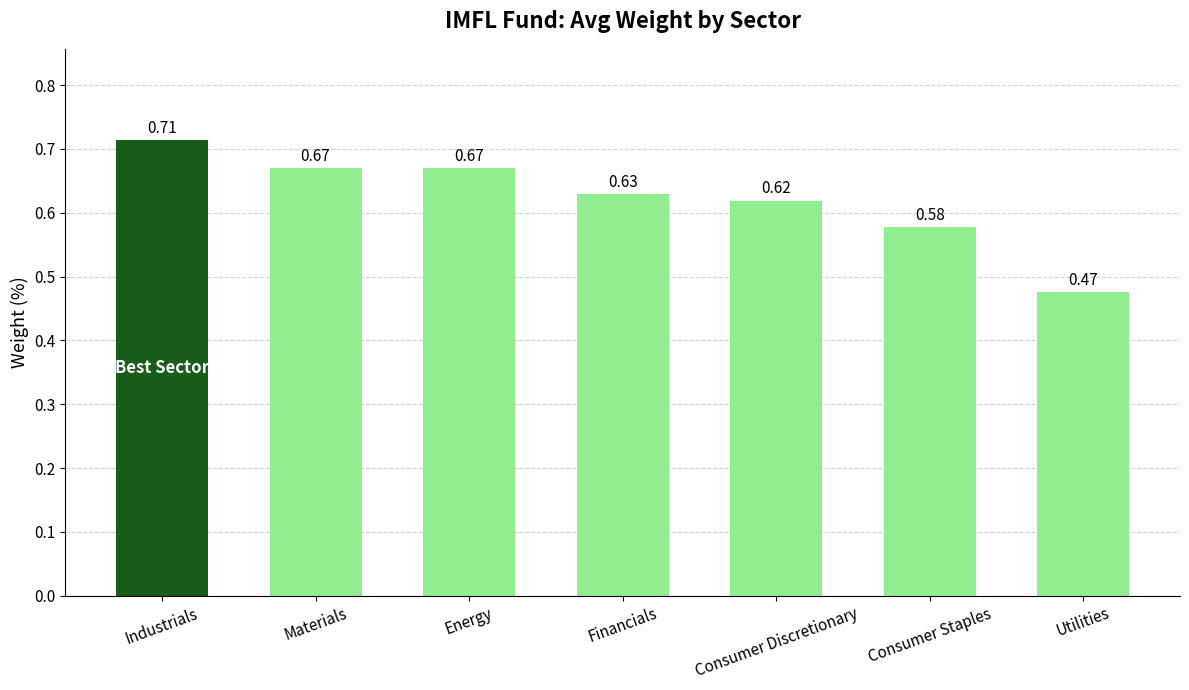

Which category has the lowest value across all series?

Utilities